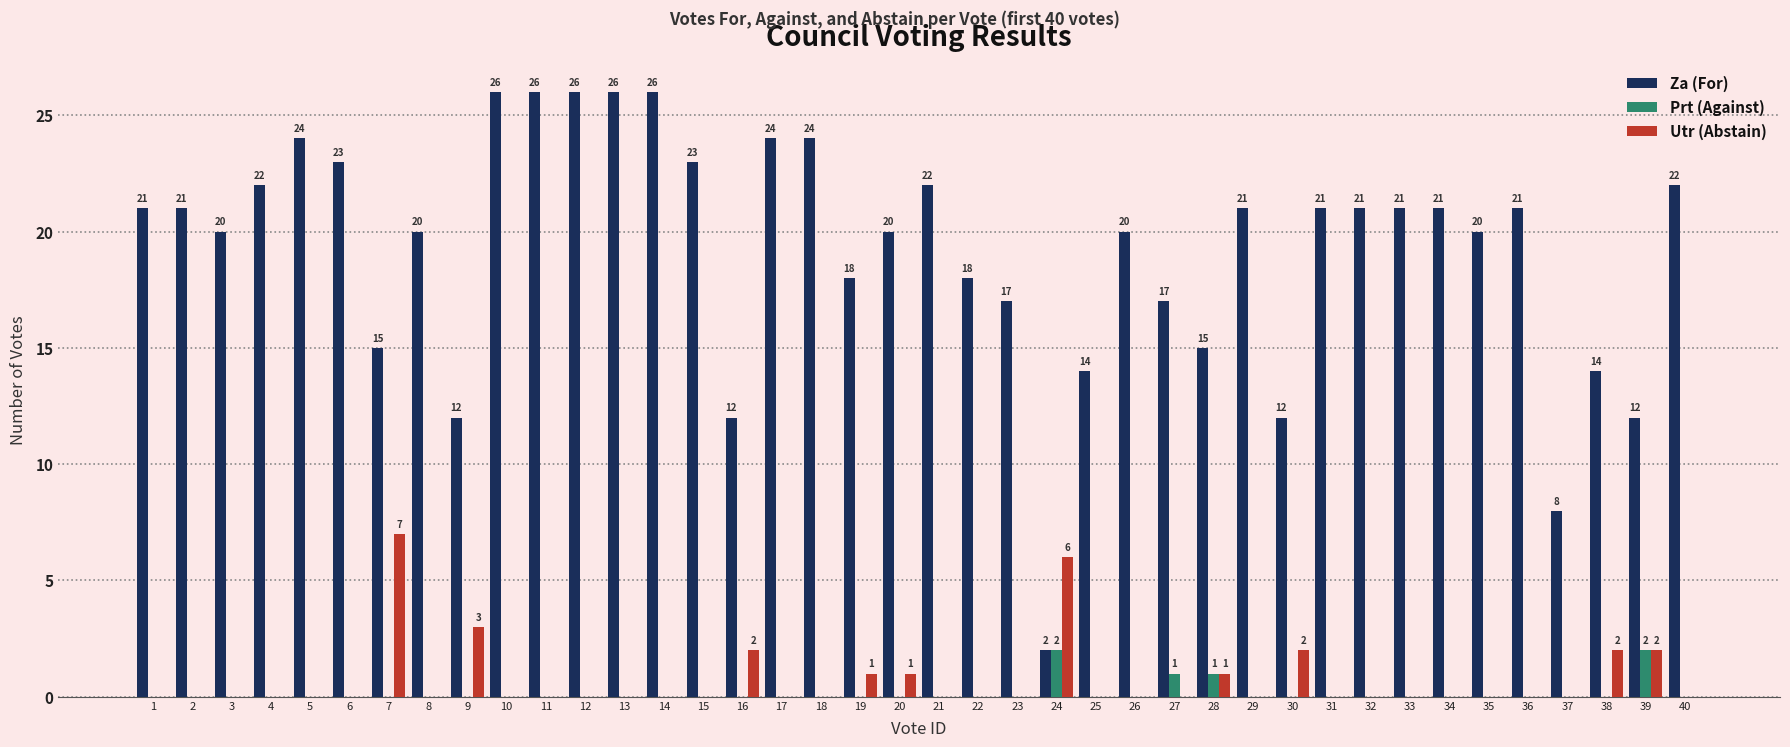

Which series has the largest total across all categories?

Za (For)